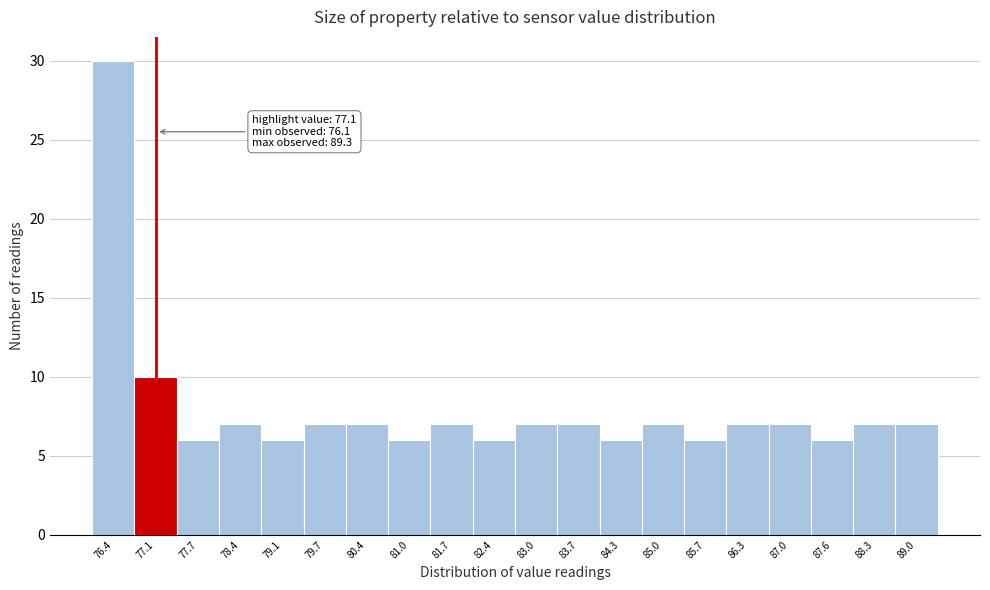

Over which range of the x-axis is the bar tallest?

76.10 to 76.76